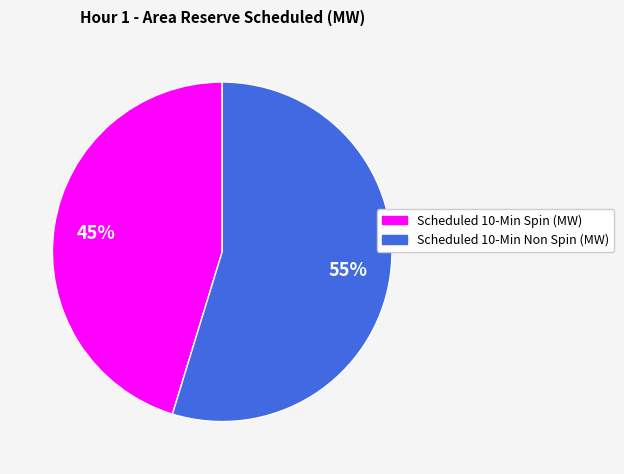

Is there any slice that represents more than half of the pie?

Yes